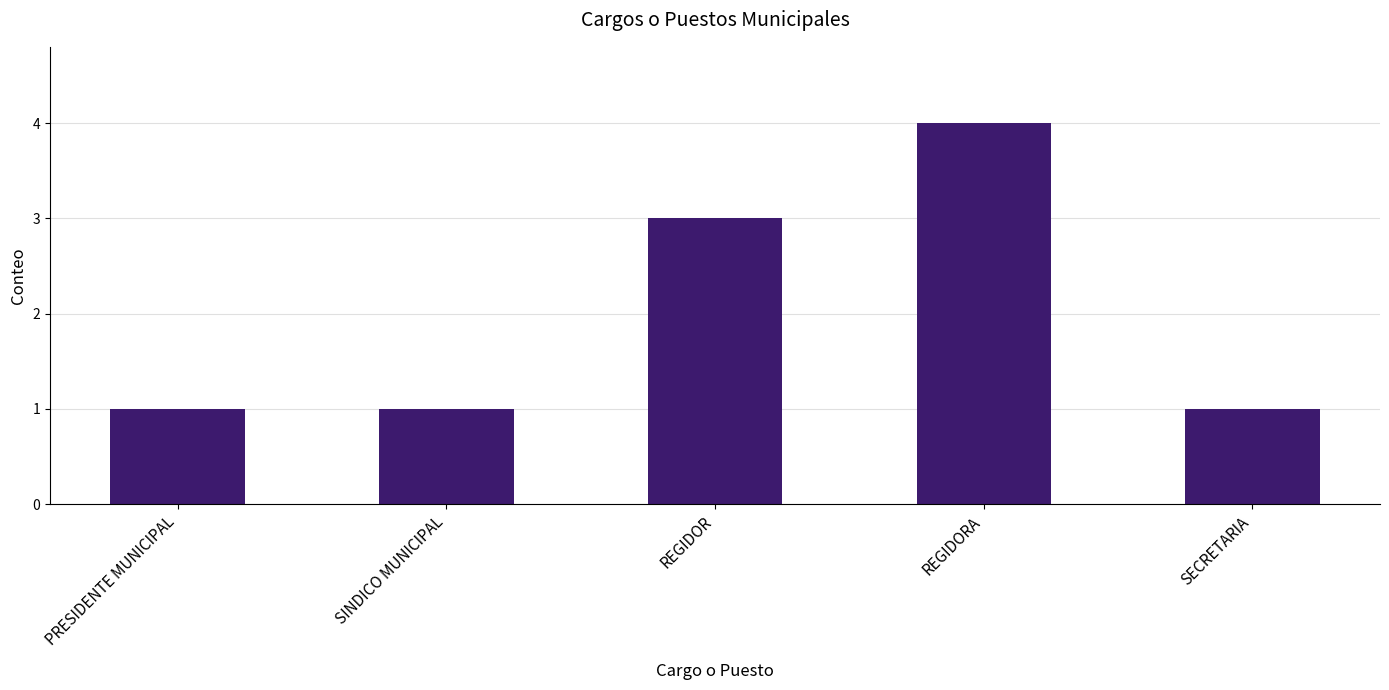

Reading left to right, extract all data points from this chart.

PRESIDENTE MUNICIPAL=1	SINDICO MUNICIPAL=1	REGIDOR=3	REGIDORA=4	SECRETARIA=1